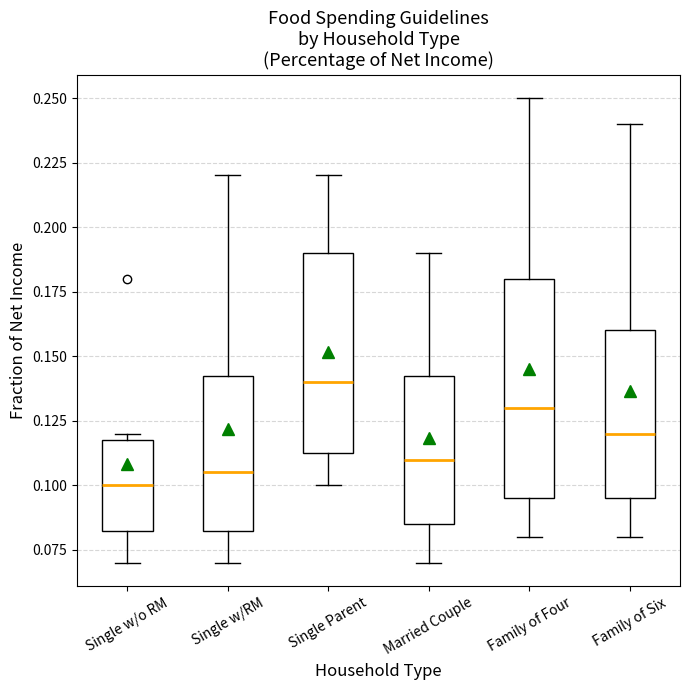

Reading left to right, read every box against the y-axis: the position of its median line, the range the box covers, and the ends of its whiskers. The values are not printed on the chart, so give them approximately, as read against the axis.

Single w/o RM: median 0.100, box 0.085 to 0.120, whiskers 0.070 to 0.120 (just above the box's upper edge)
Single w/RM: median 0.105, box 0.085 to 0.145, whiskers 0.070 to 0.220
Single Parent: median 0.140, box 0.115 to 0.190, whiskers 0.100 to 0.220
Married Couple: median 0.110, box 0.085 to 0.145, whiskers 0.070 to 0.190
Family of Four: median 0.130, box 0.095 to 0.180, whiskers 0.080 to 0.250
Family of Six: median 0.120, box 0.095 to 0.160, whiskers 0.080 to 0.240